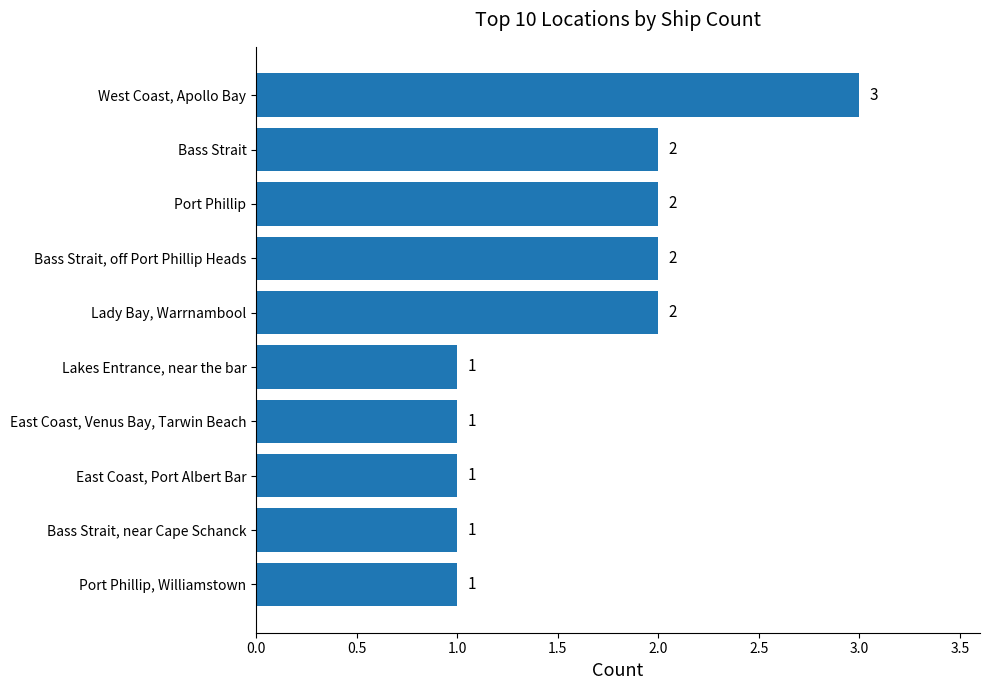

How many values are between 1 and 2?

9